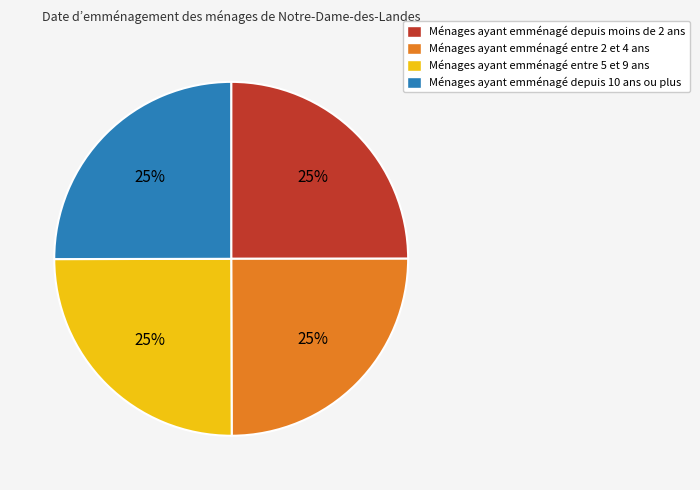

Does Ménages ayant emménagé entre 2 et 4 ans represent more than half of the total?

No